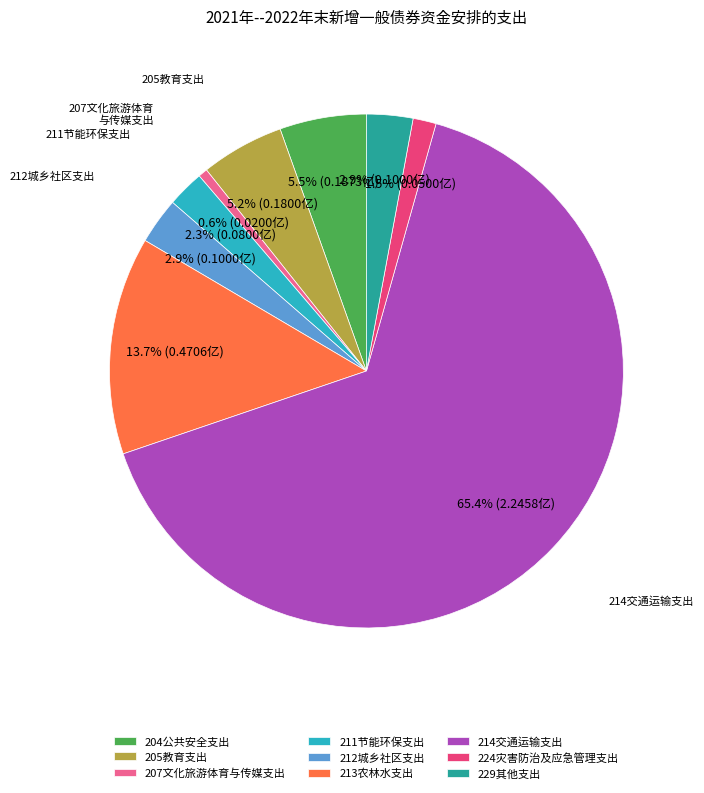

Is there a majority slice in this chart?

Yes